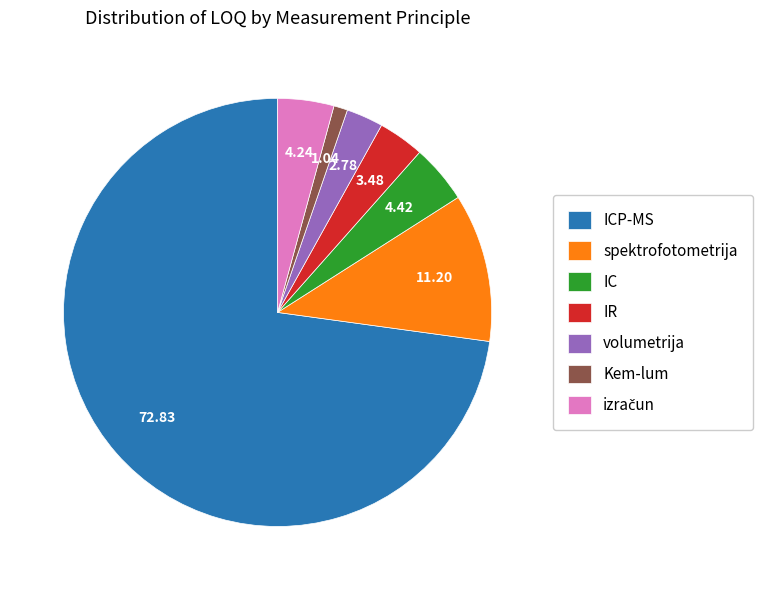

Between spektrofotometrija and IR, which is larger?

spektrofotometrija